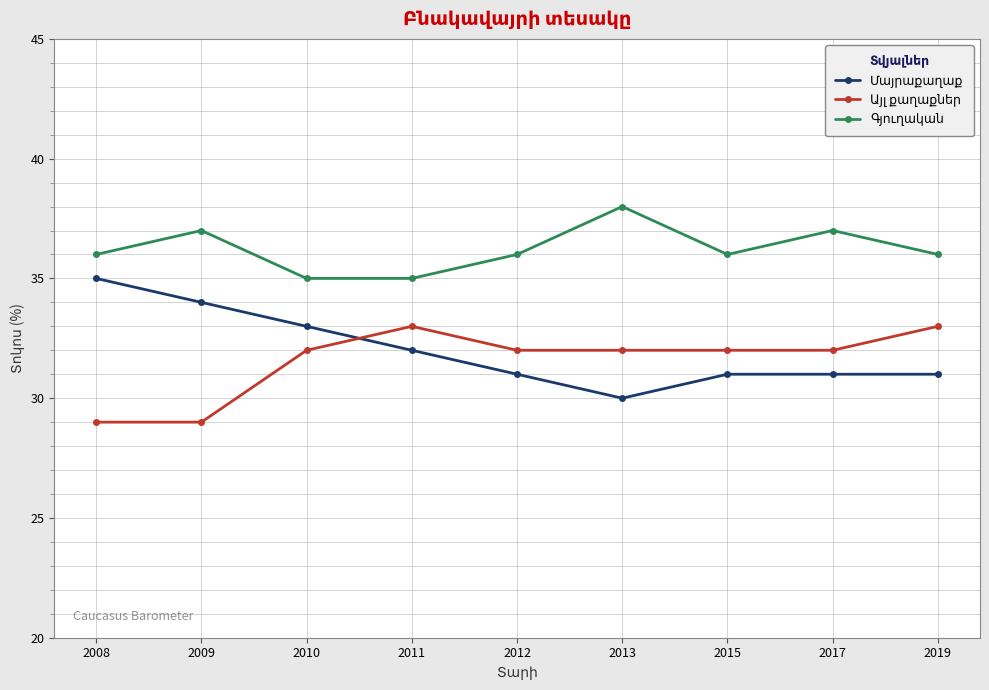

What is the total value across all series at 2019?

100